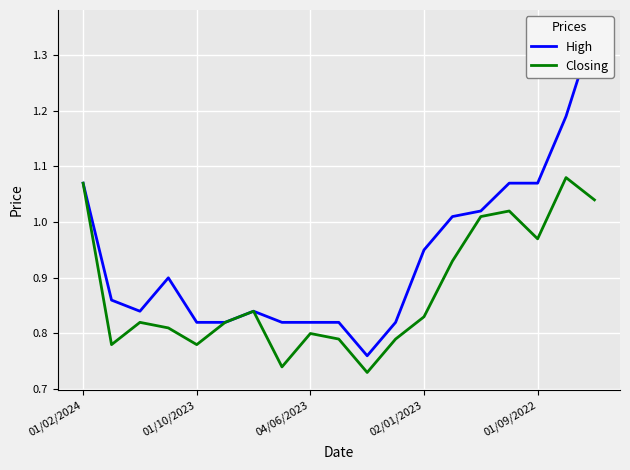

Which series has the largest range (max minus min)?

High